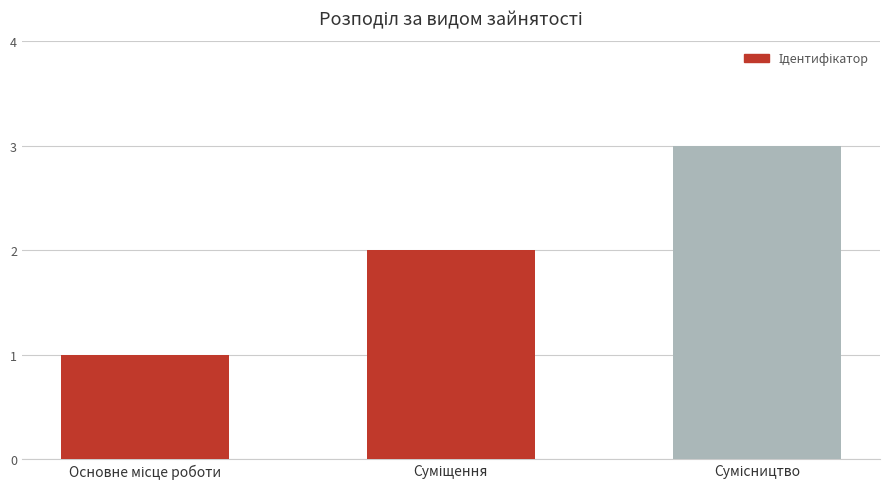

Does the chart contain stacked bars?

No